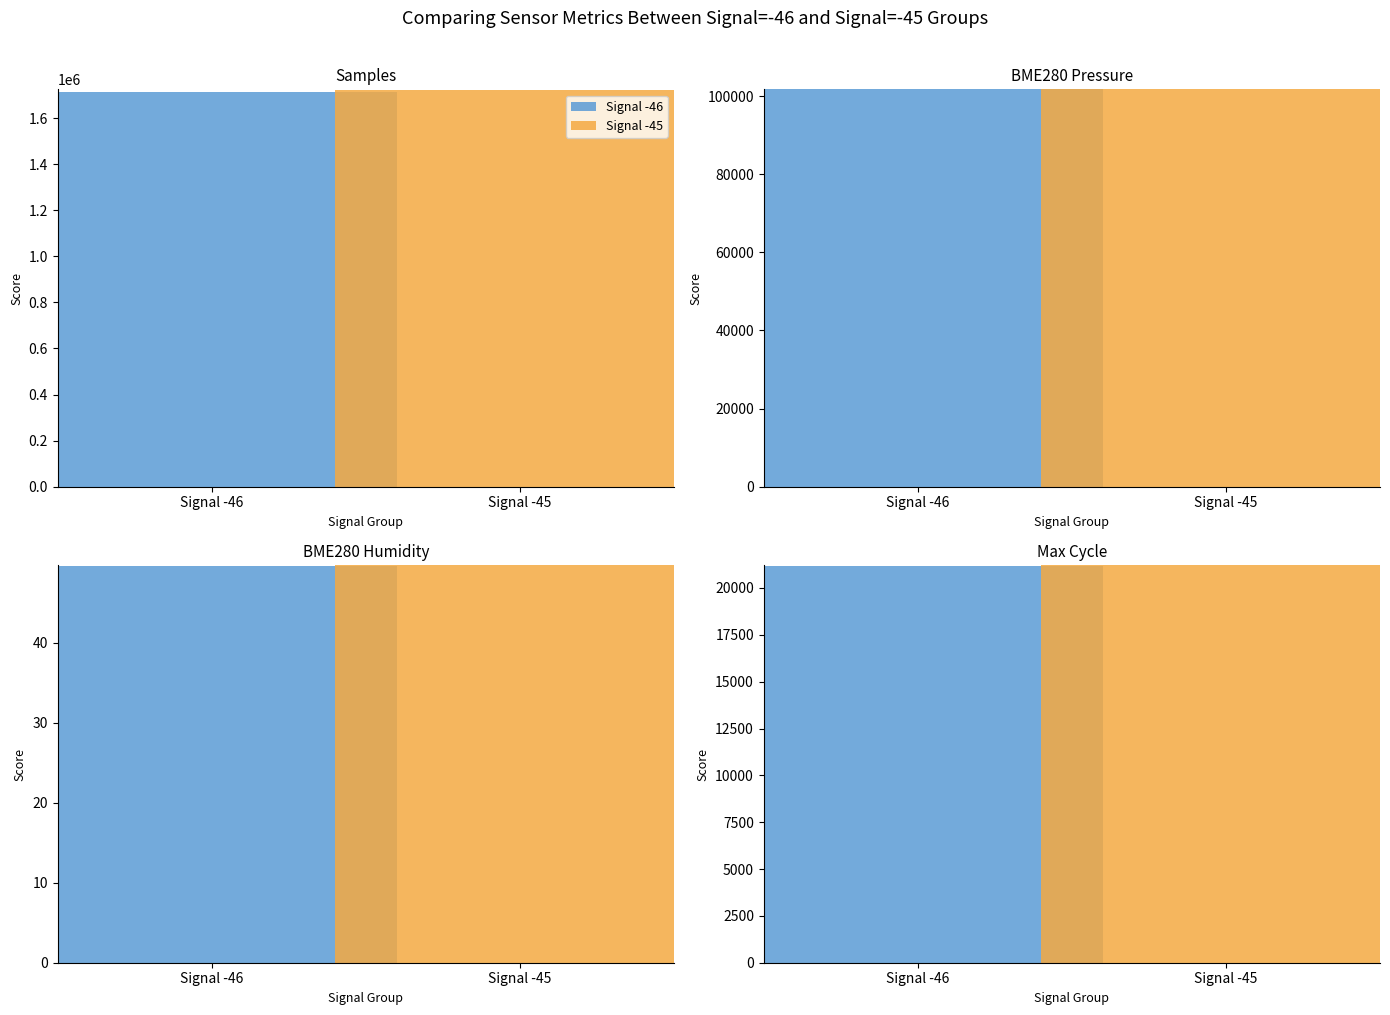

At which category does the chart reach its minimum across all series?

-46